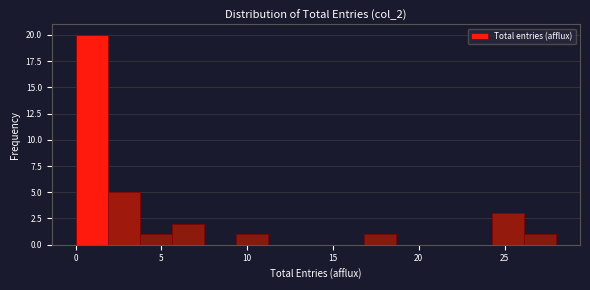

Around what value on the x-axis is the tallest bar? Give the approximate position of its centre, as read against the axis.

1.0